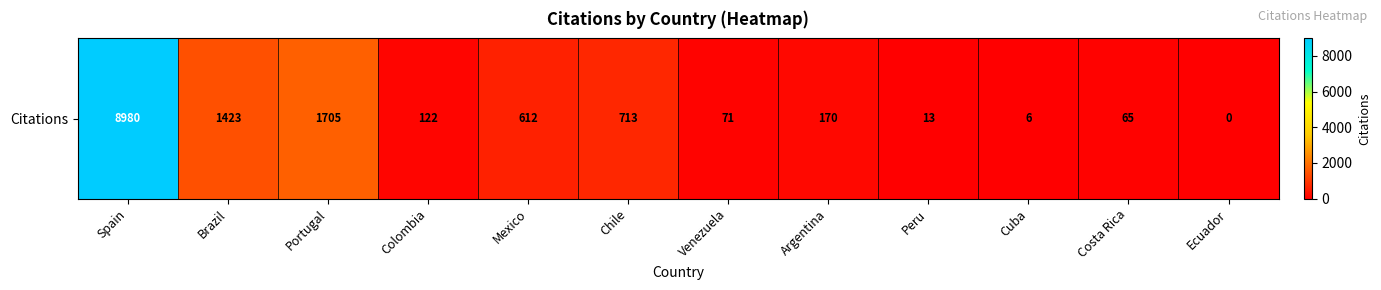

At which label does the data first exceed 170?

Spain